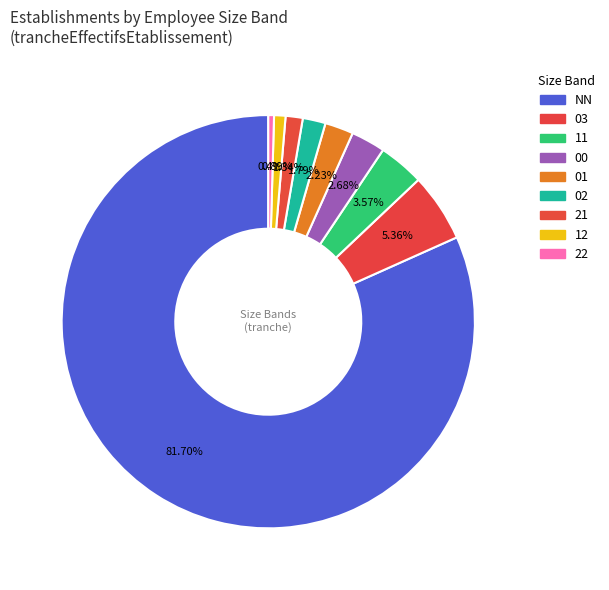

To the nearest percent, what is the difference between the largest and smallest slice percentages?

81%